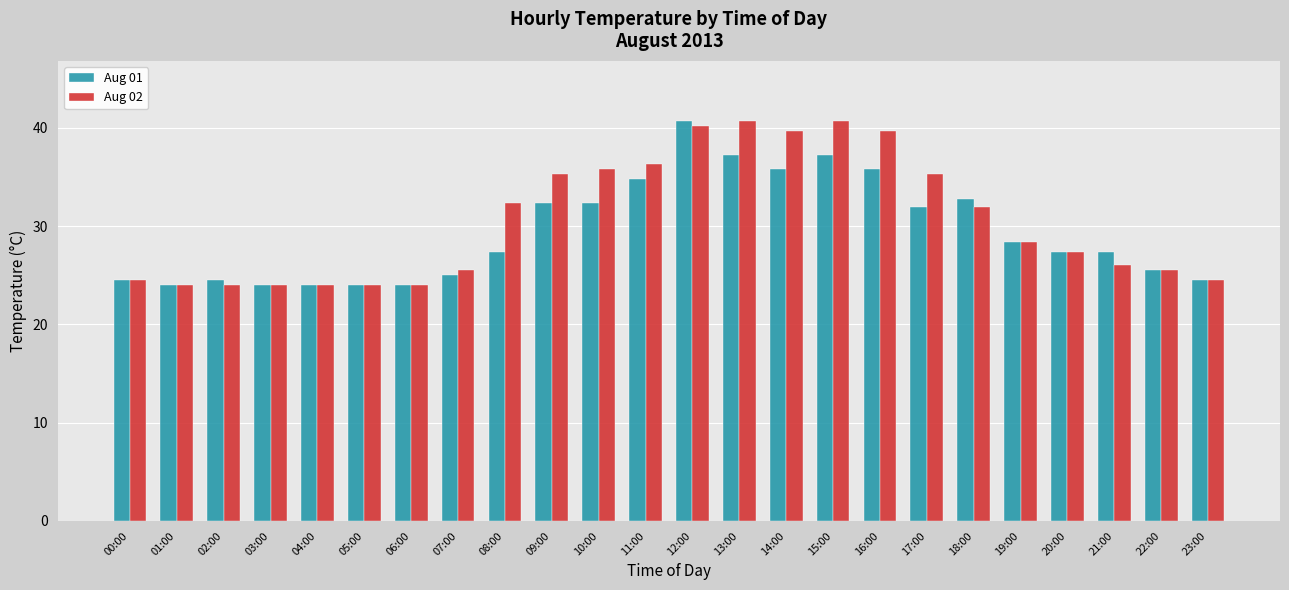

Does the chart contain stacked bars?

No